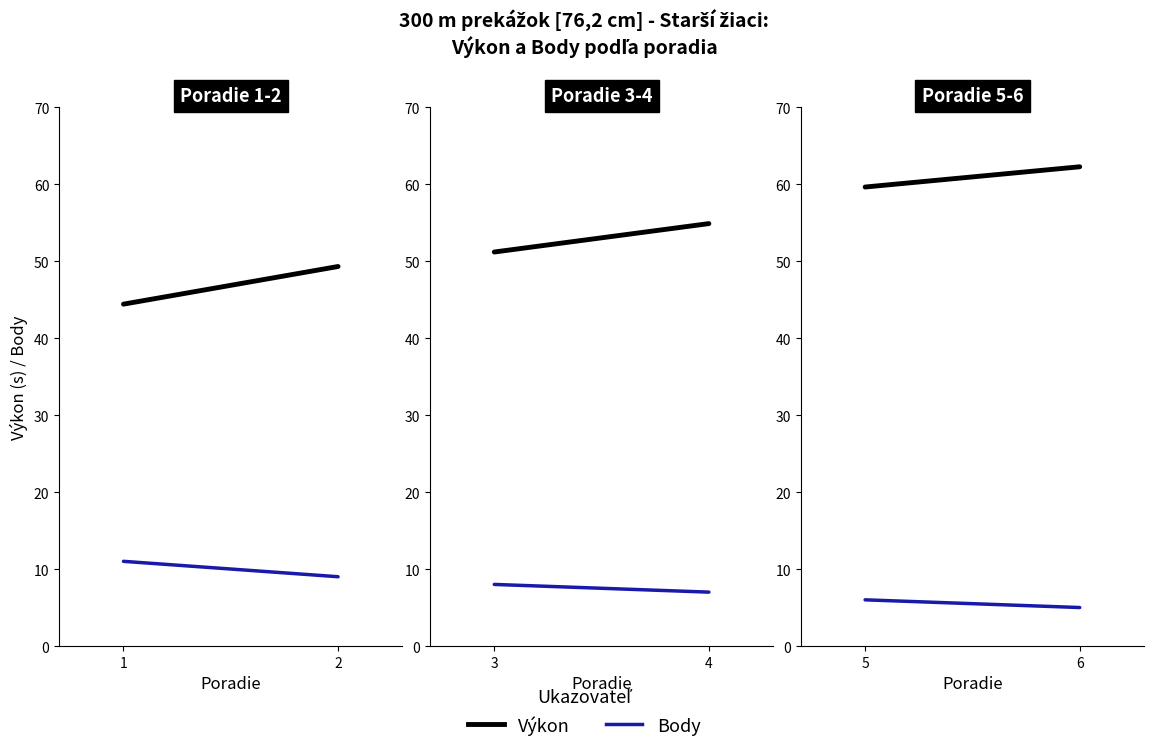

Between 5 and 6, which is larger?

6